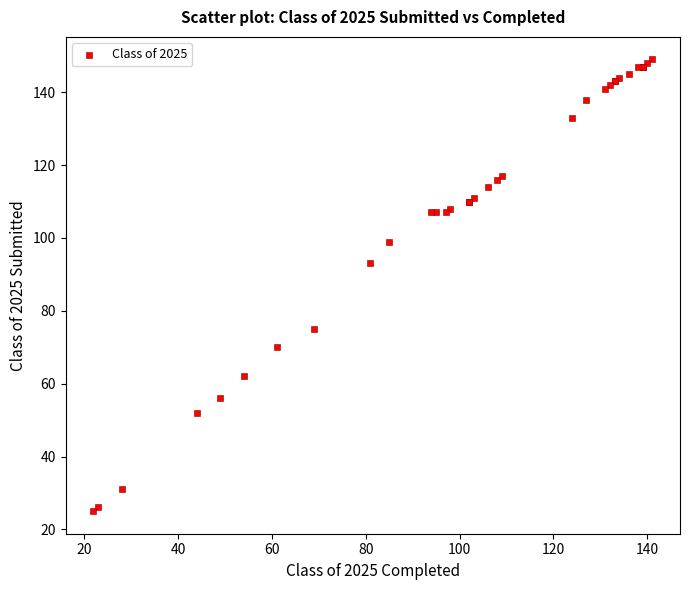

What Y value in the scatter plot is closest to 87?

93